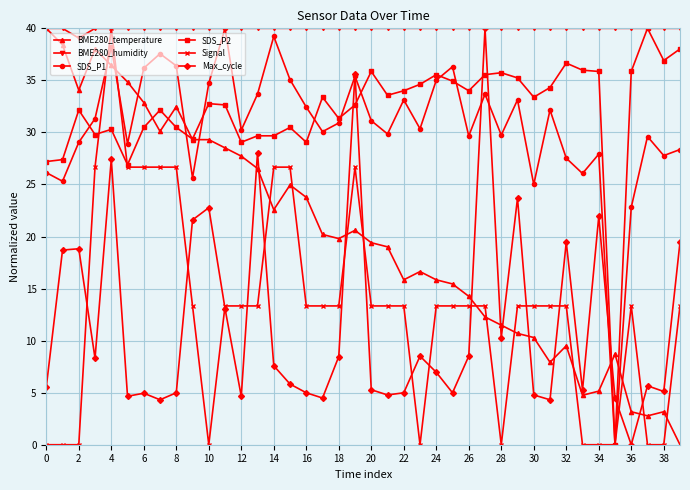

Which series ends up on top after the final intersection of SDS_P2 and Max_cycle?

SDS_P2